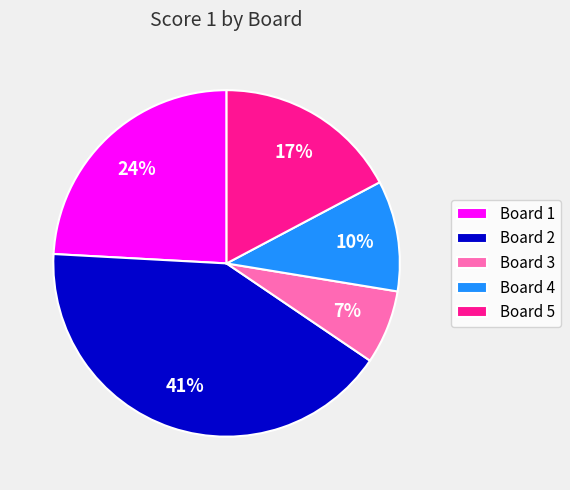

To the nearest percent, what portion does Board 5 represent?

17%